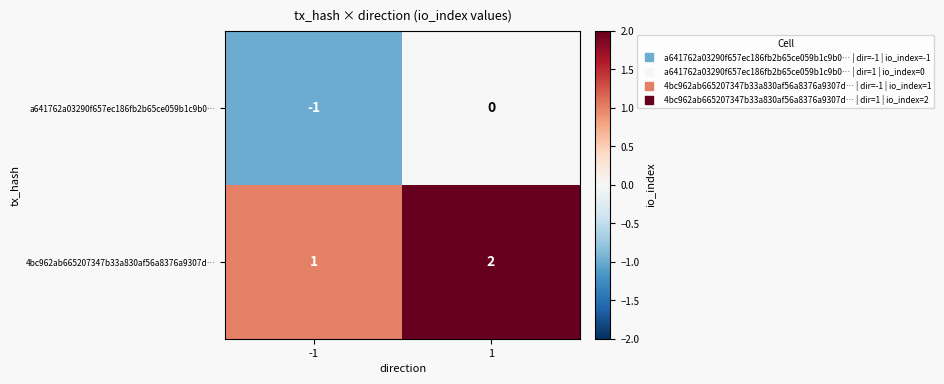

Rank the series by their maximum value, from lowest to highest.

a641762a03290f657ec186fb2b65ce059b1c9b0…, 4bc962ab665207347b33a830af56a8376a9307d…